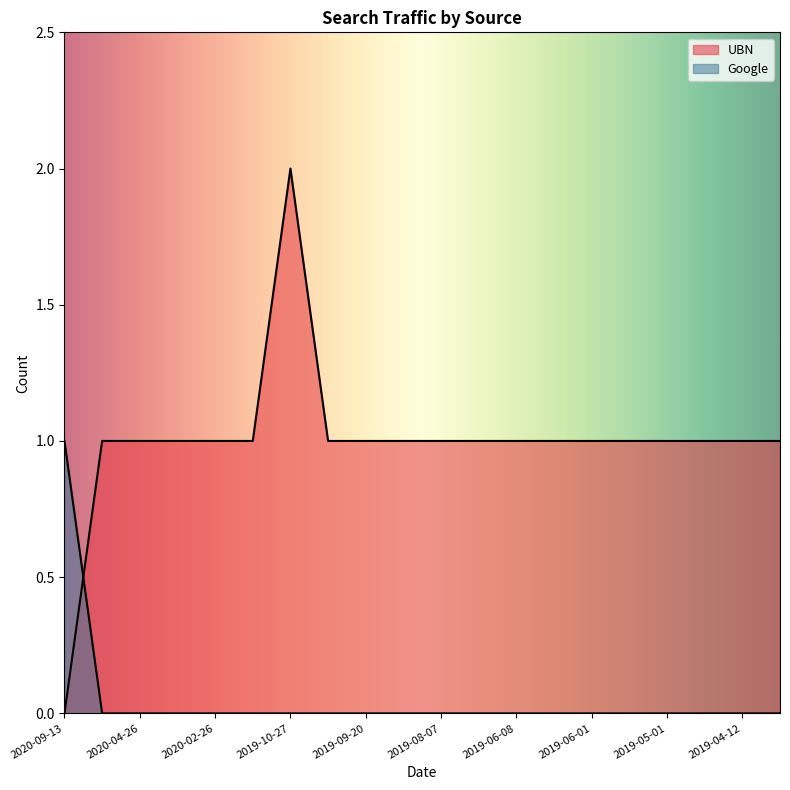

The value of Google at 2020-02-26 is 0. True or false?

False